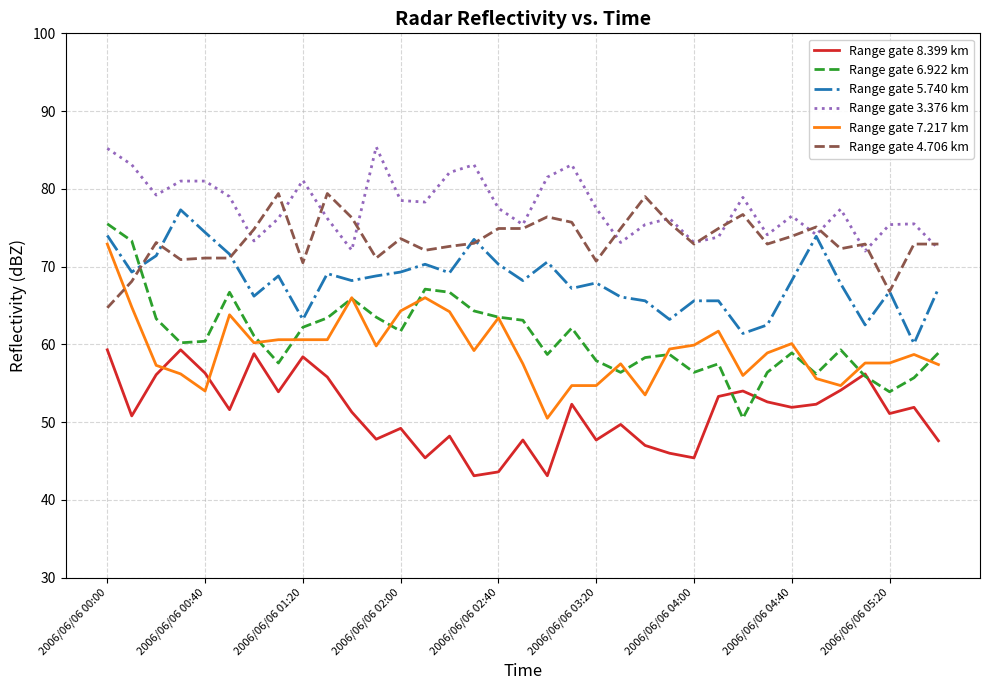

In Range gate 8.399 km, how many points are lower than both neighbors (excluding endpoints)?

11